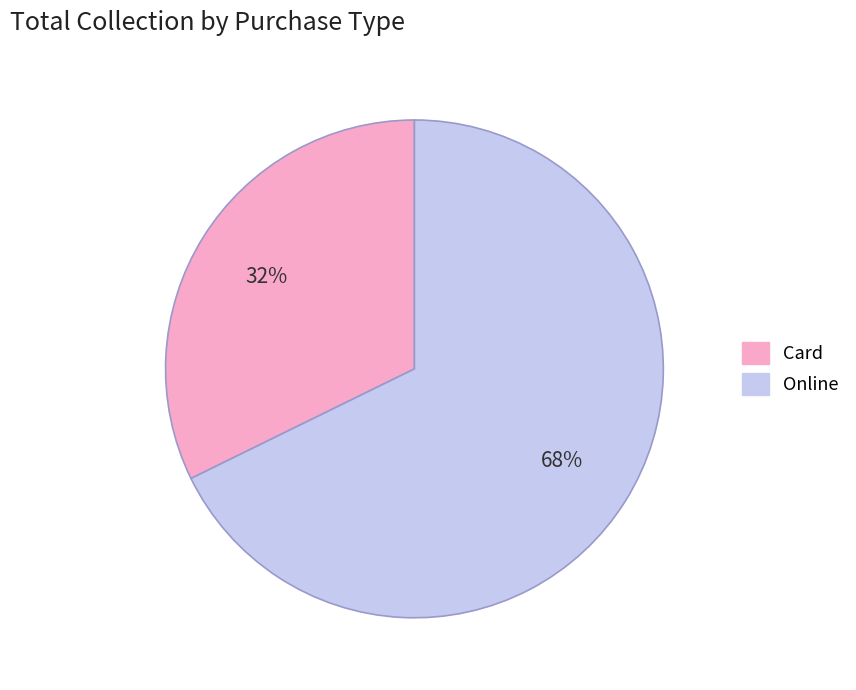

Do Online and Card together represent more than half of the pie?

Yes